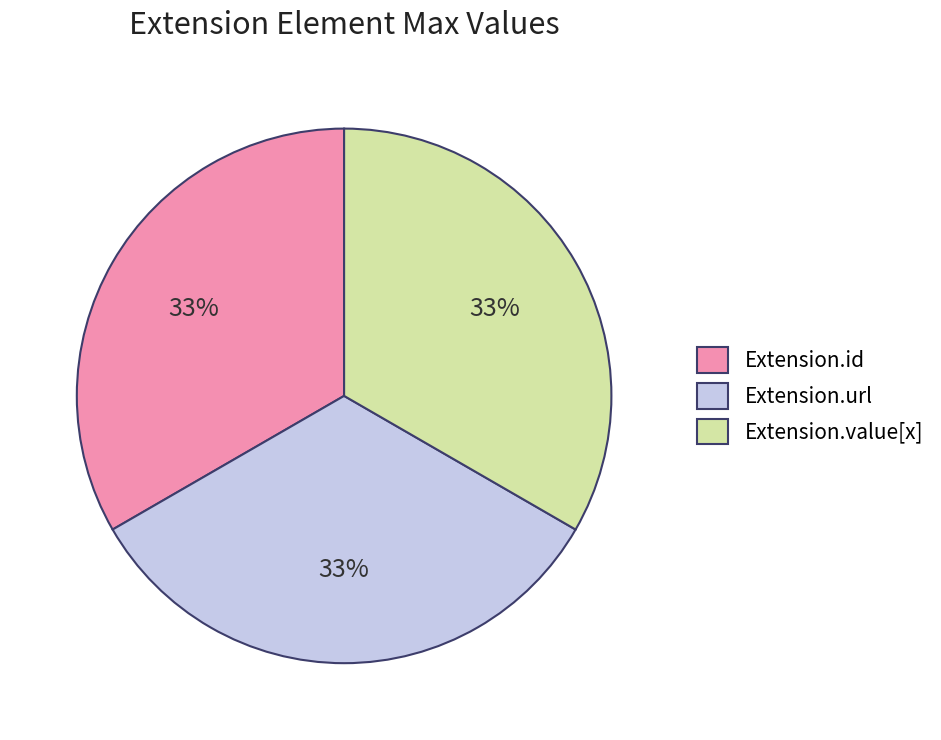

True or false: Extension.value[x] accounts for 46% of the total.

False